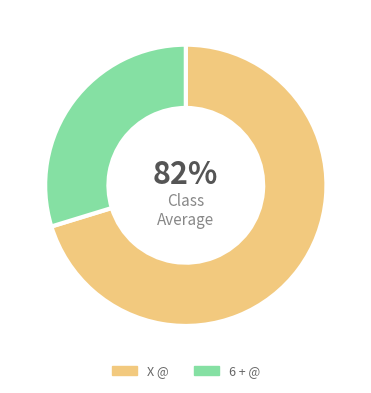

What is the majority slice?

X @